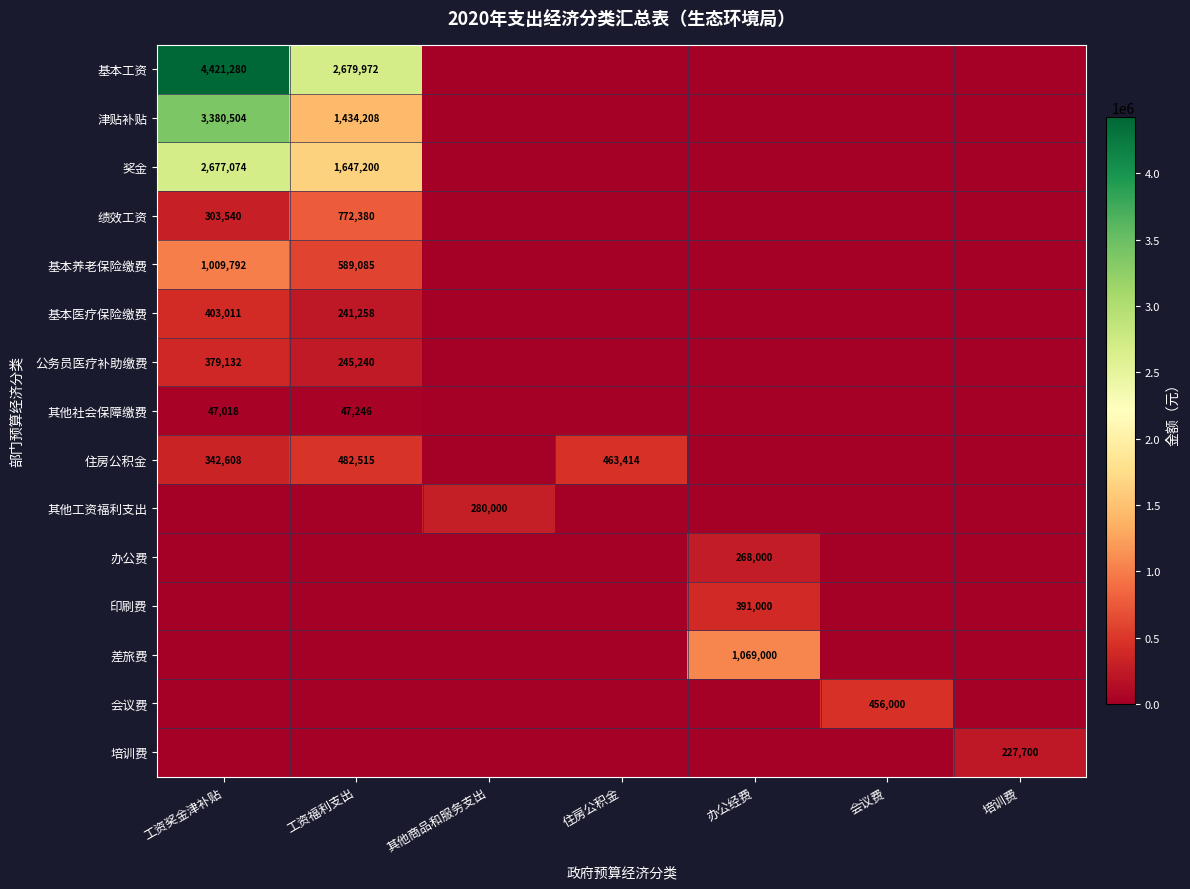

Count the number of categories in the chart.

7